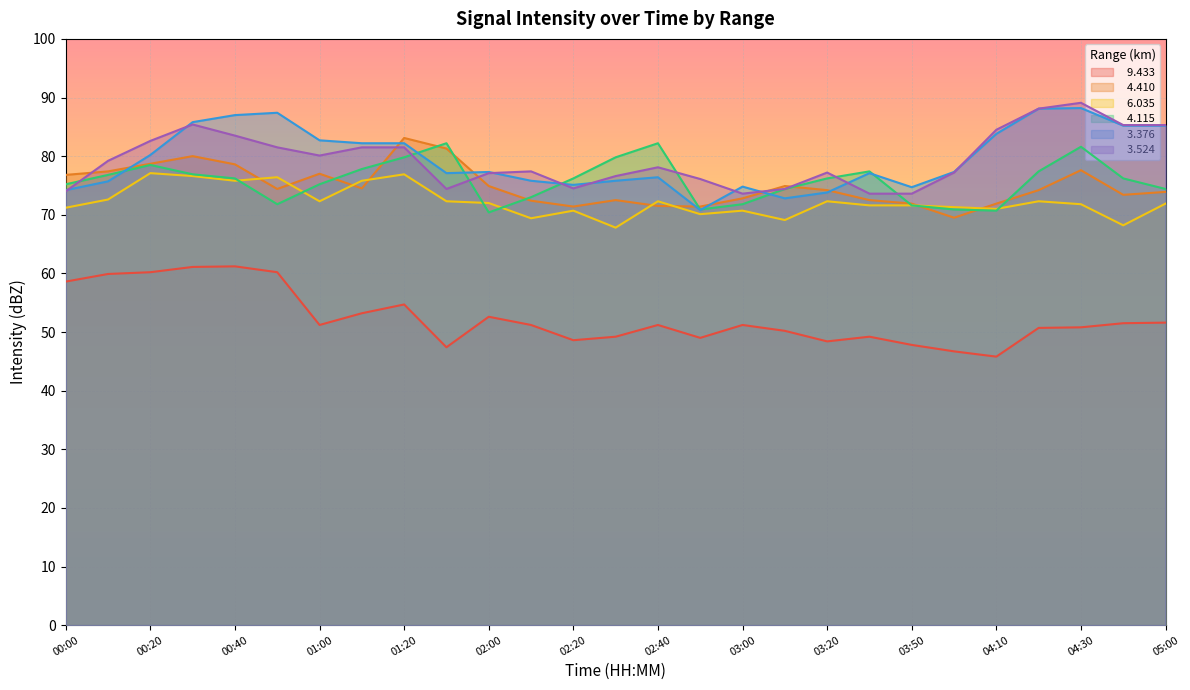

Between 00:00 and 04:40, which series saw the biggest shift?

  3.524